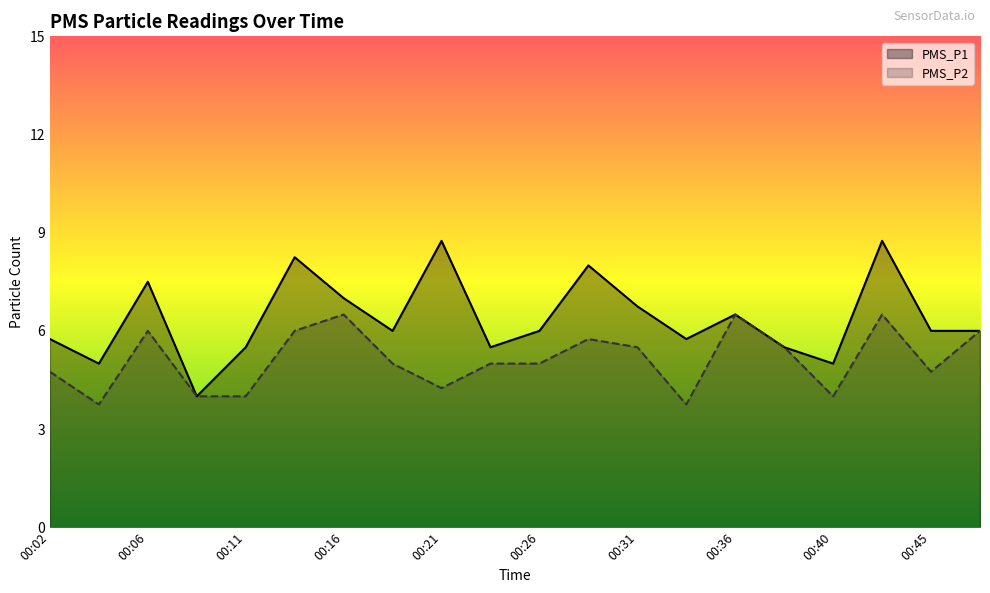

At which category is the sum across all series the highest?

00:43